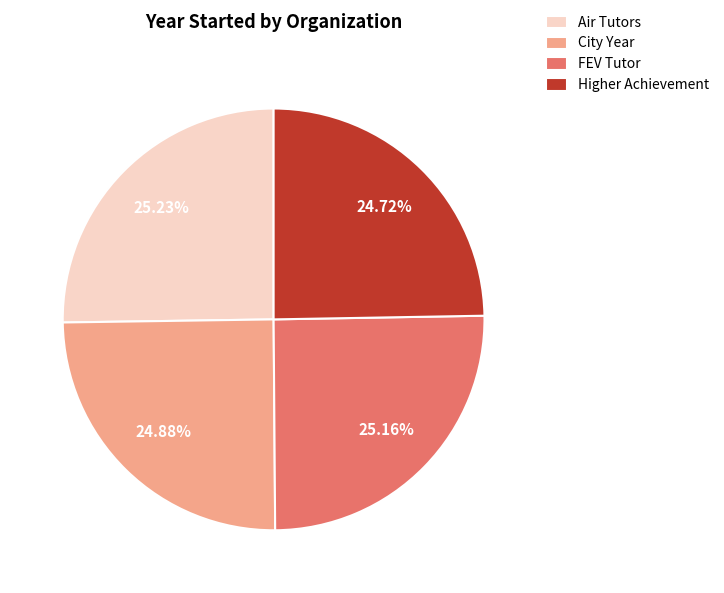

What percentage is NOT represented by FEV Tutor?

74.8%